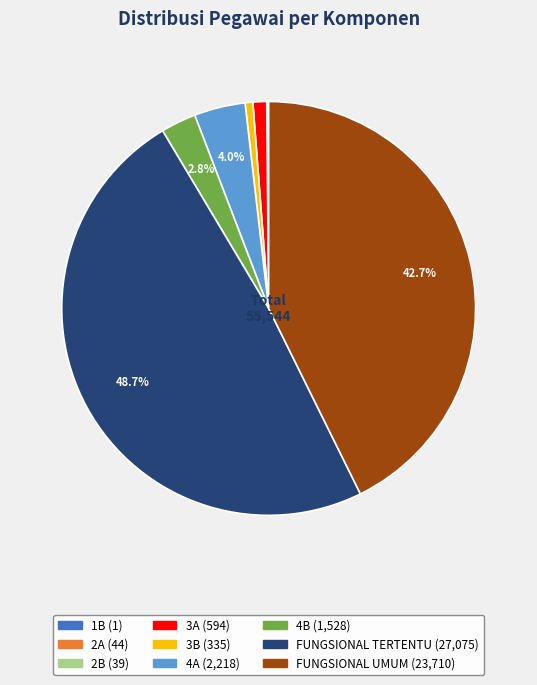

Is 4A the majority of the pie?

No